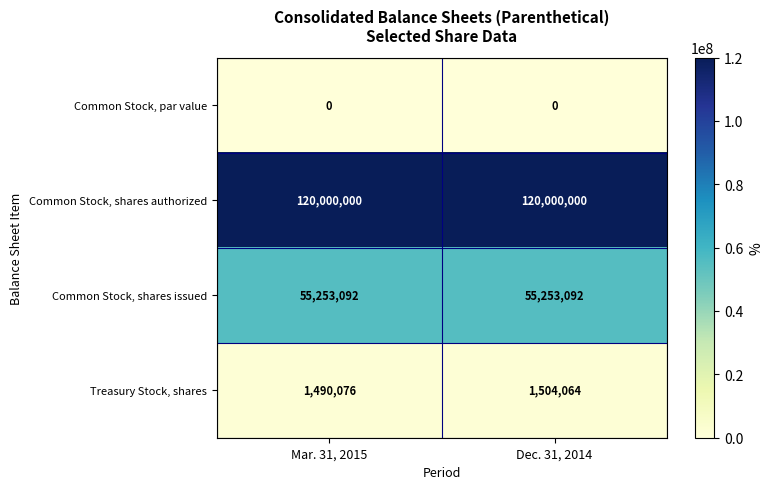

What is the difference between the highest and lowest values at Mar. 31, 2015?

120000000